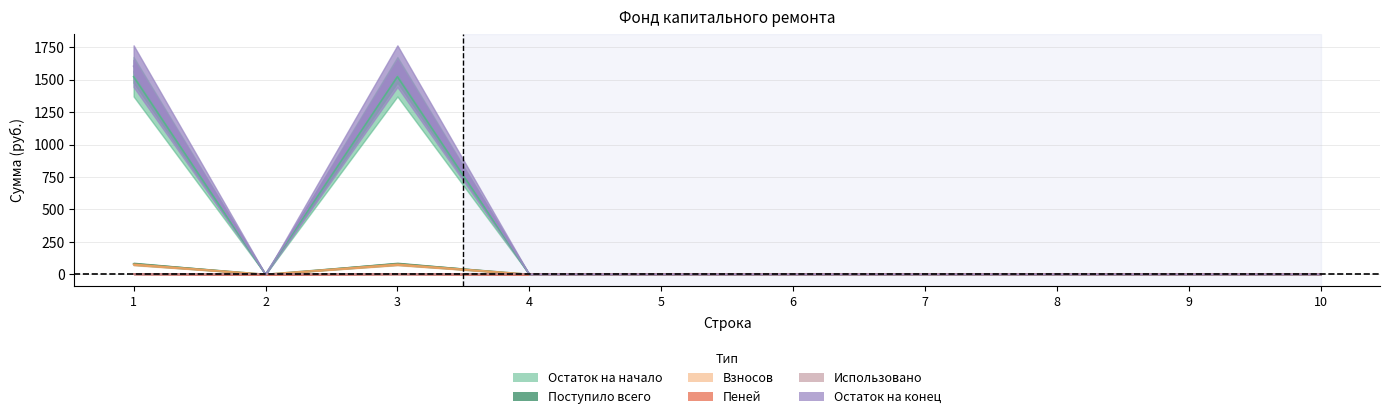

Between 4 and 8, which series saw the biggest shift?

Остаток на начало